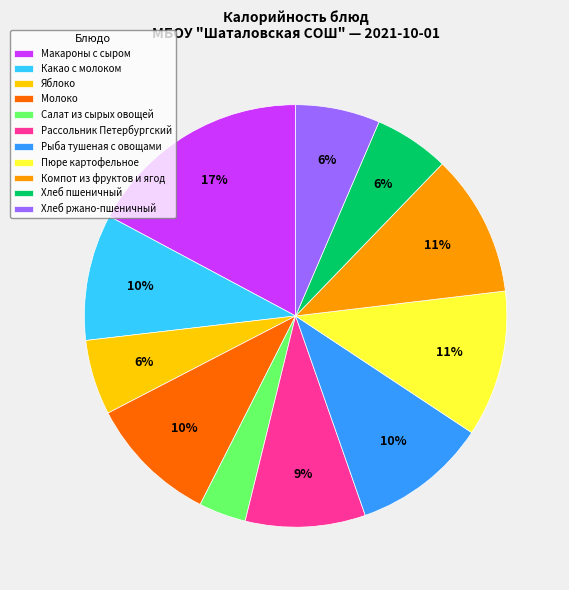

What is the ratio of the value at Компот из фруктов и ягод to the value at Рассольник Петербургский?

1.2